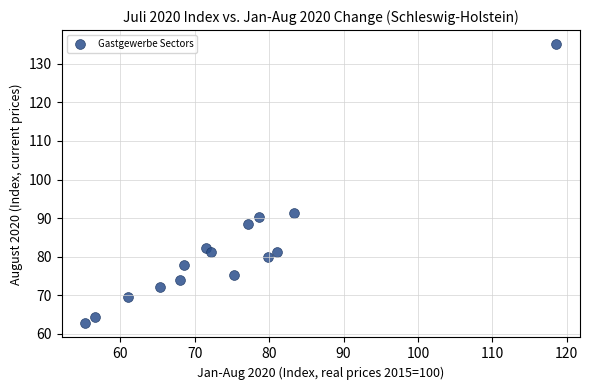

What Y value in the scatter plot is closest to 98?

91.4